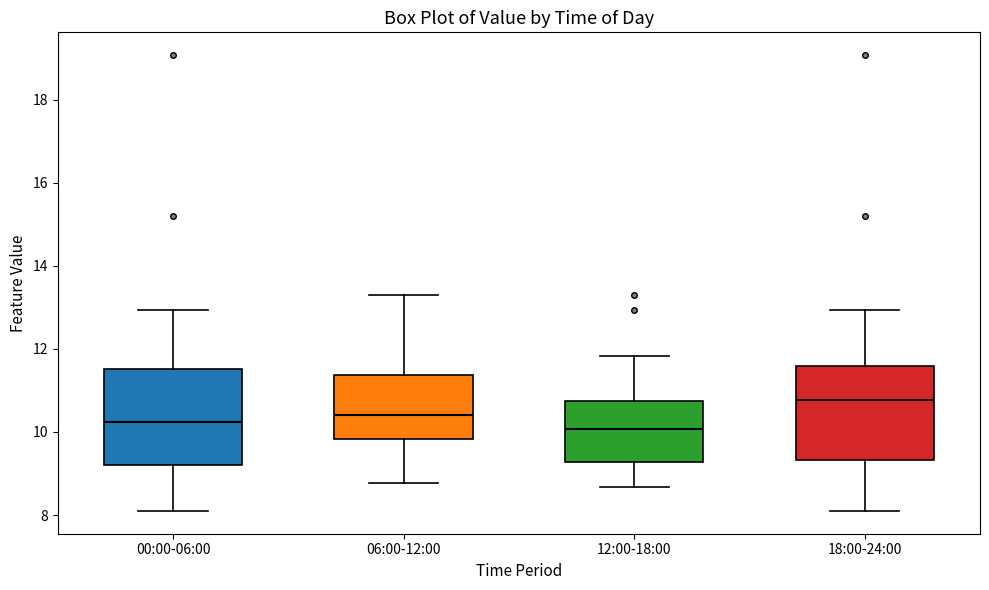

Reading left to right, transcribe this box plot: for each box, give where its median line is, the range the box spans, and where its two whiskers end, as read against the y-axis. The values are not printed on the chart, so give them approximately, as read against the axis.

00:00-06:00: median 10.2, box 9.2 to 11.6, whiskers 8.2 to 13.0
06:00-12:00: median 10.4, box 9.8 to 11.4, whiskers 8.8 to 13.4
12:00-18:00: median 10.0, box 9.2 to 10.8, whiskers 8.6 to 11.8
18:00-24:00: median 10.8, box 9.4 to 11.6, whiskers 8.2 to 13.0